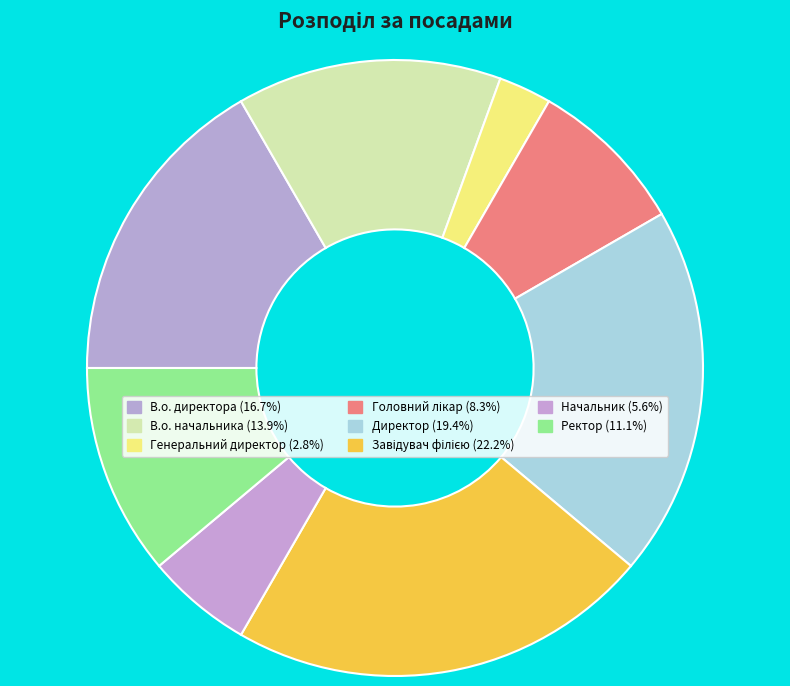

Count the number of slices in the pie.

8